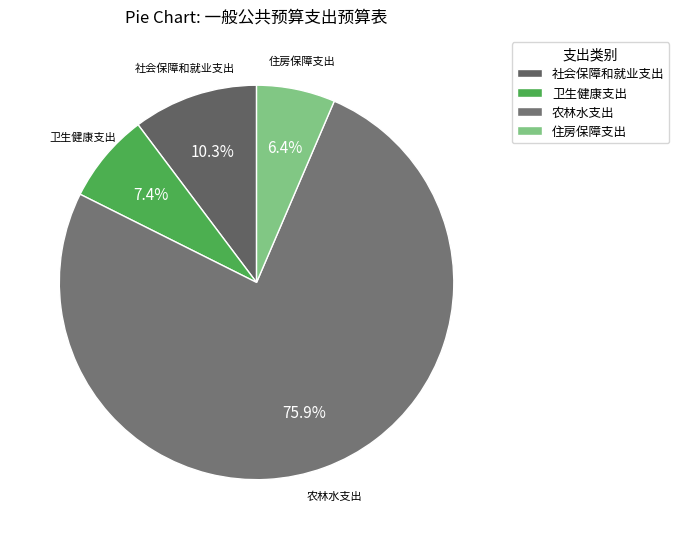

True or false: 社会保障和就业支出 accounts for 1% of the total.

False